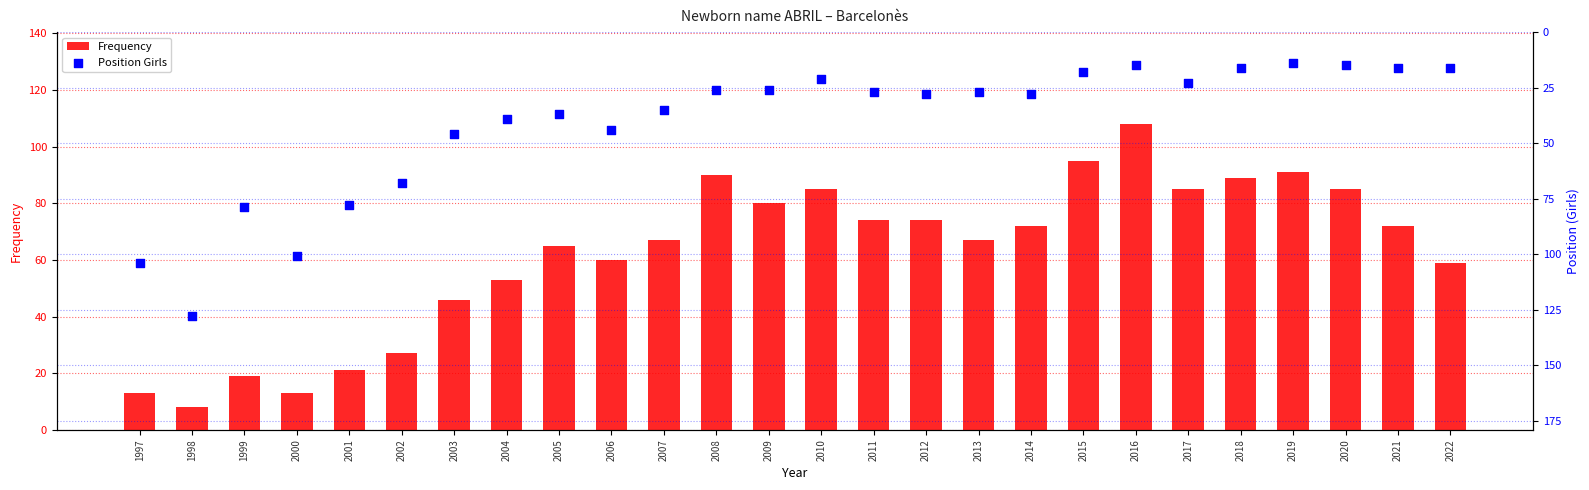

Which series contains the highest Y value?

Position Girls